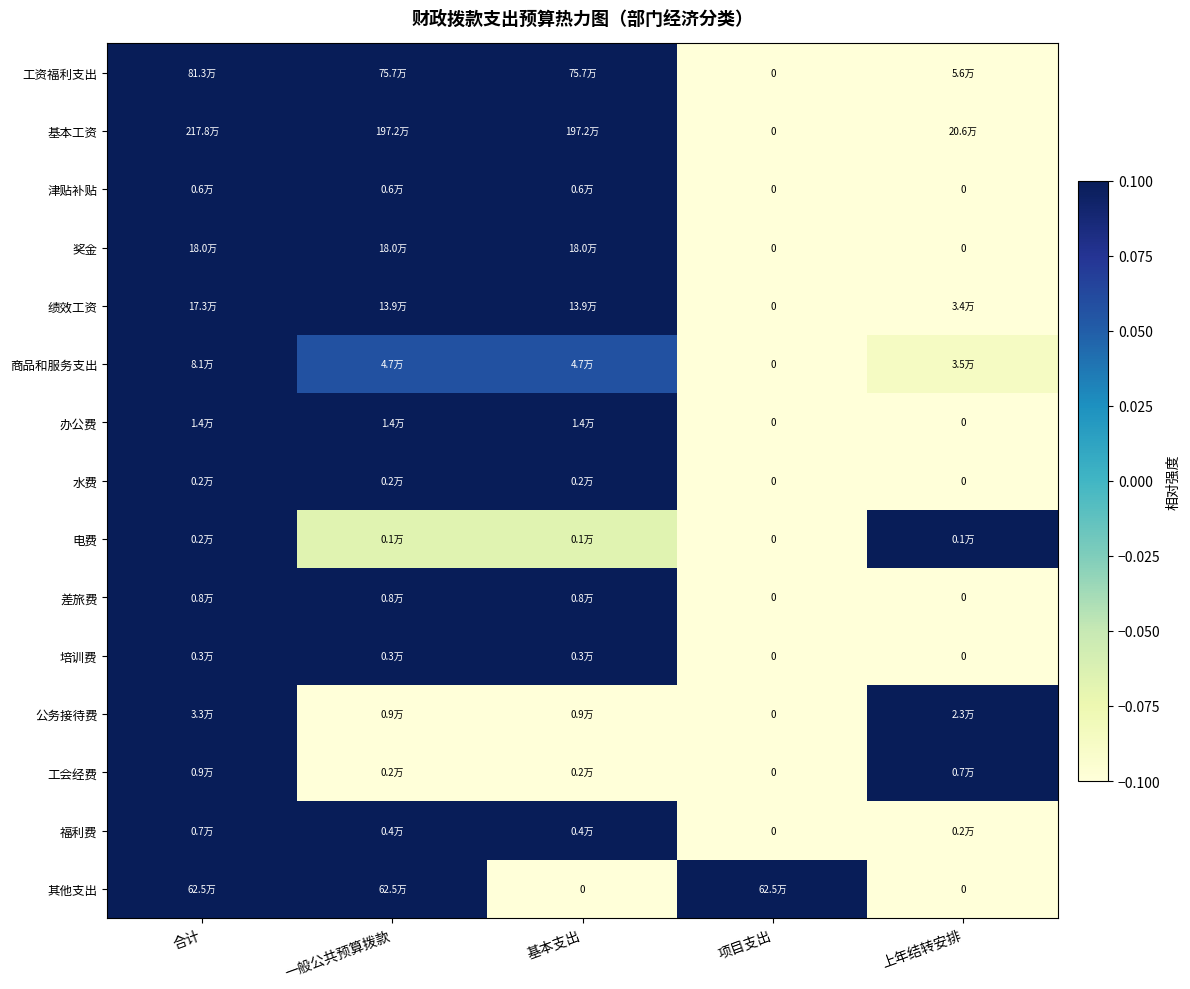

How many data points in 水费 are above 0?

3